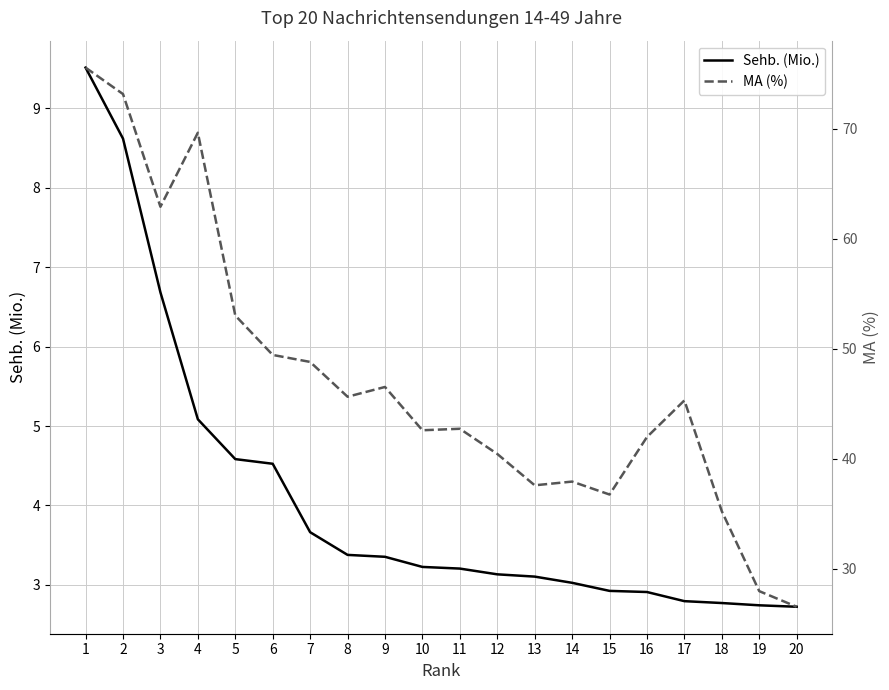

At which label is Sehb. (Mio.) closest to 6?

3